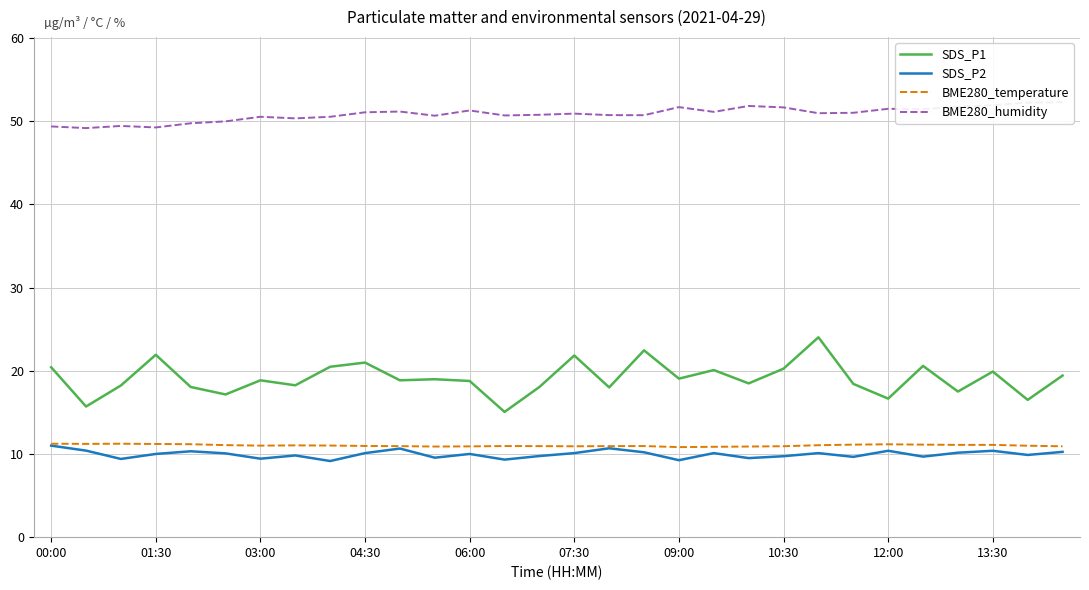

At which label does BME280_temperature first exceed 11?

00:00